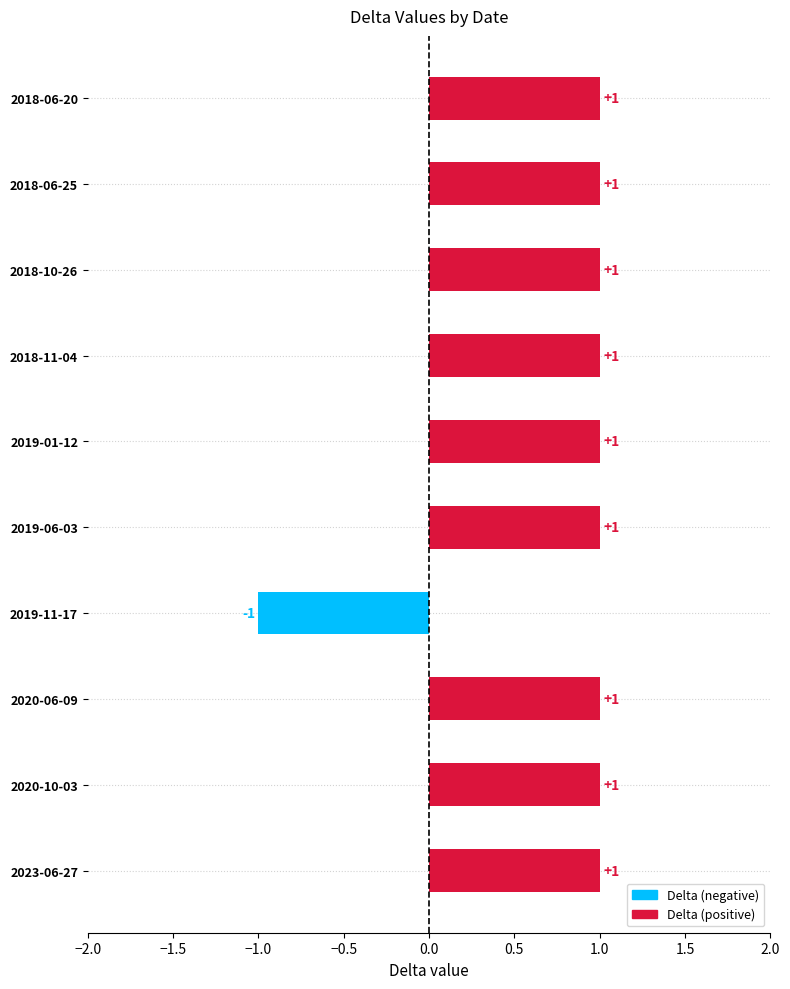

What is the value of the 7th bar from the top?

-1